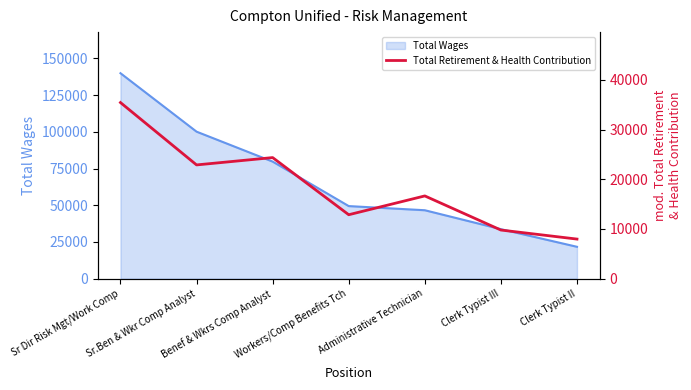

What is the label of the 3rd point from the right?

Administrative Technician